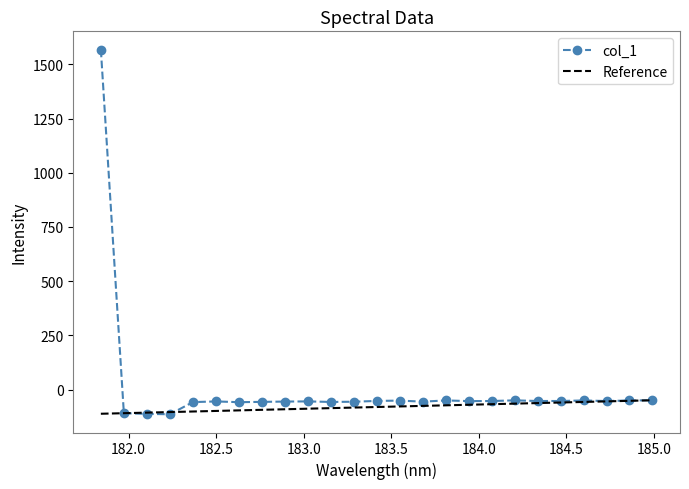

Where is the data nearest to the value 727?

184.9911297472